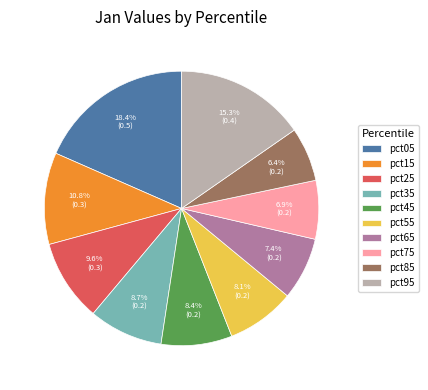

What is the smallest slice in the pie chart?

pct85